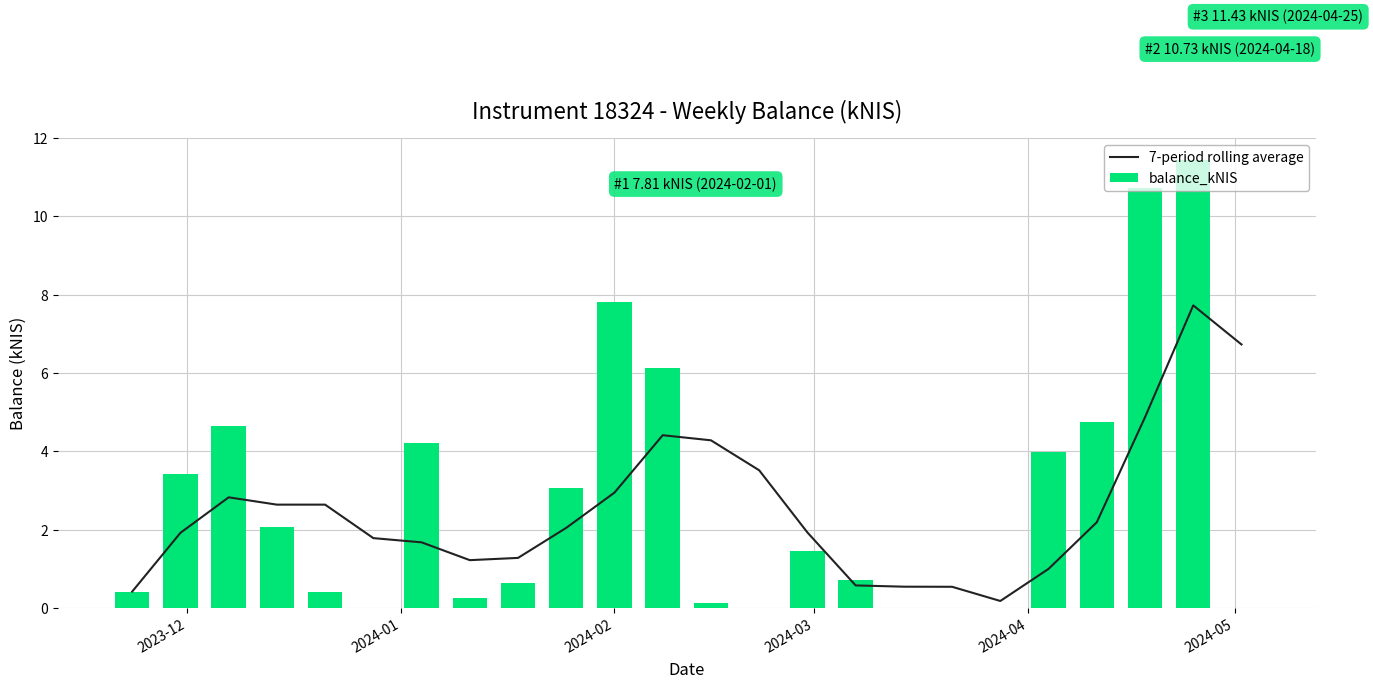

How many values in balance_kNIS are above zero?

20